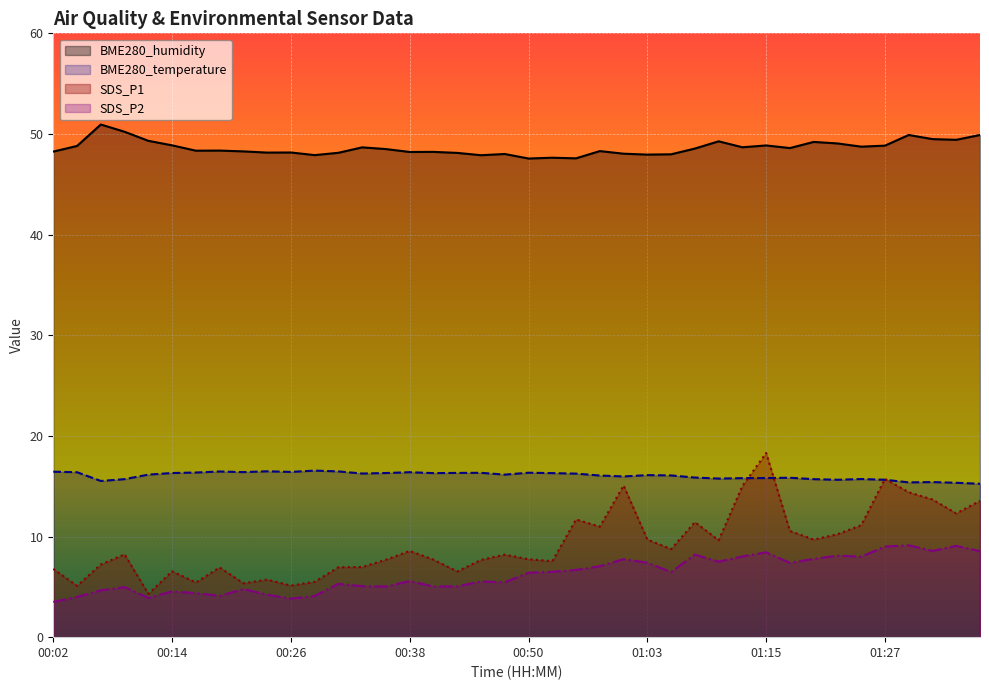

What is the average value of the BME280_humidity series?

48.6